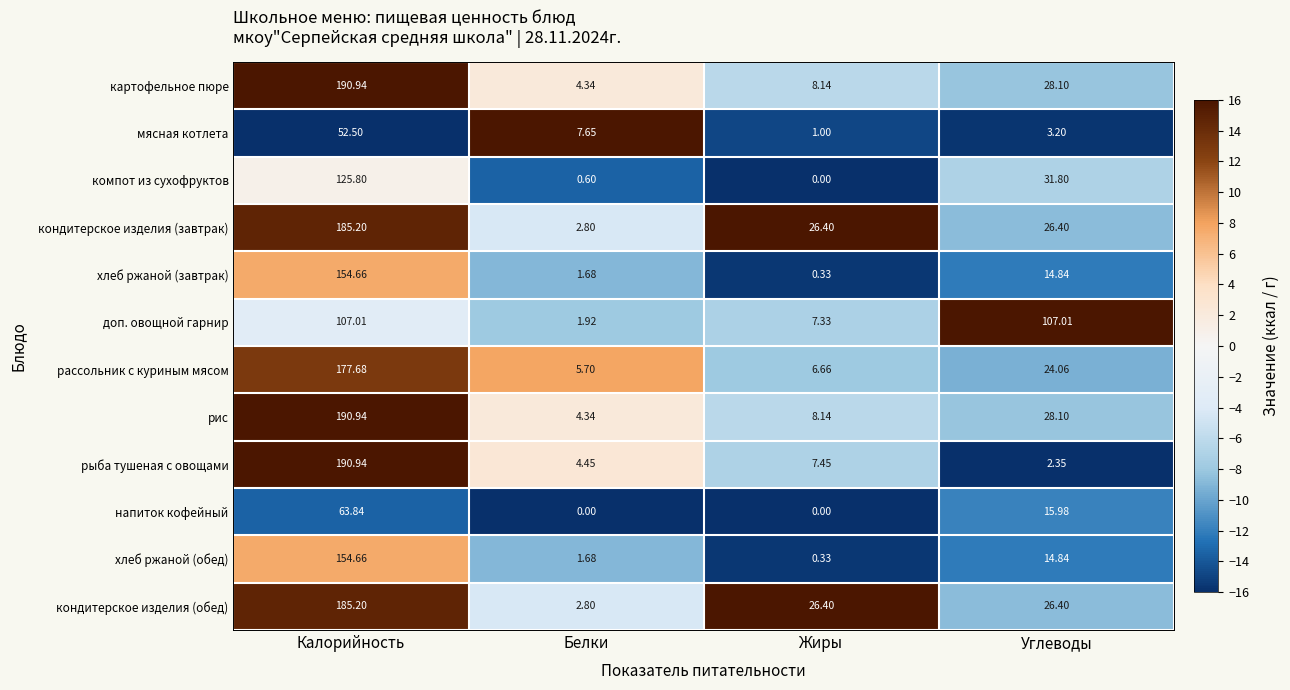

At which category is the sum across all series the highest?

Калорийность